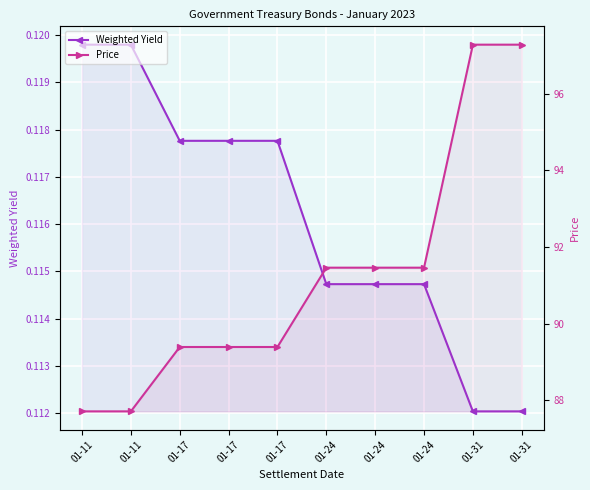

The value of Price at 01-11 is 87.7. True or false?

True